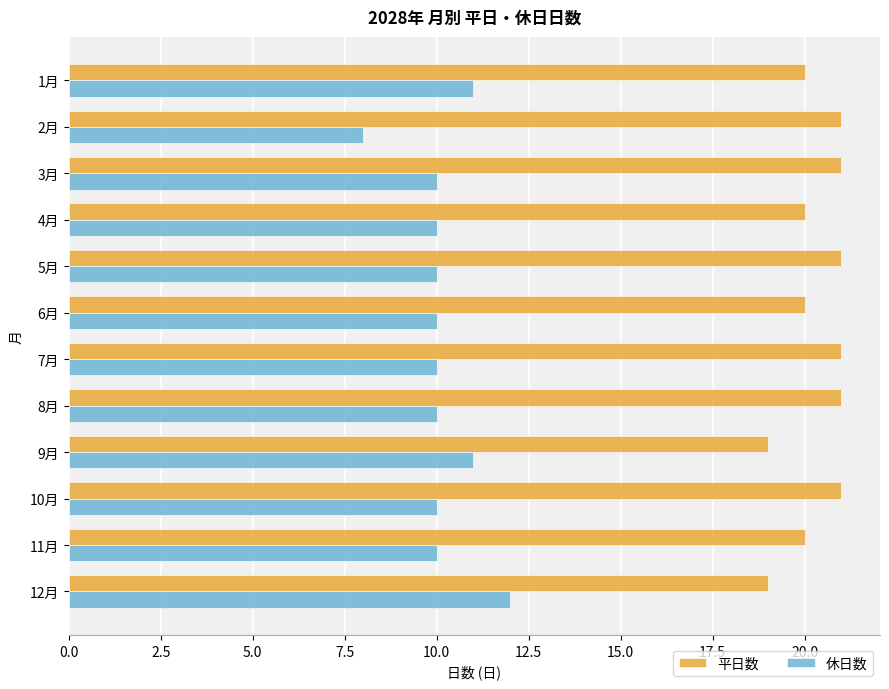

Rank the series by their maximum value, from highest to lowest.

平日数, 休日数